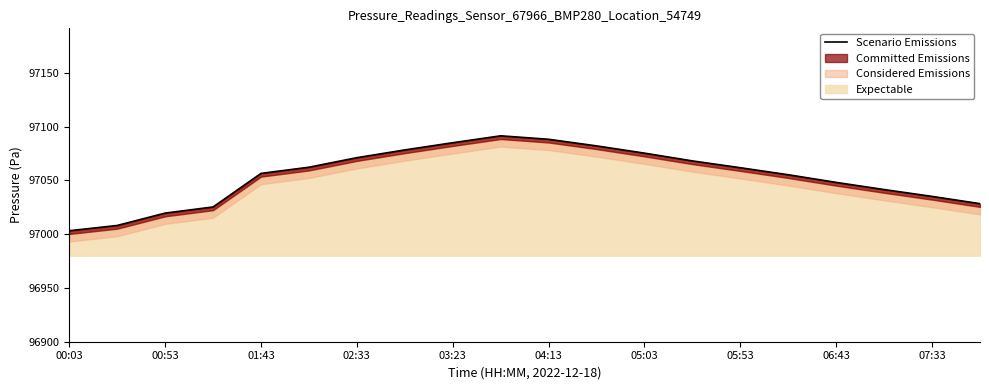

True or false: the data has more than 0 interior local peaks.

True